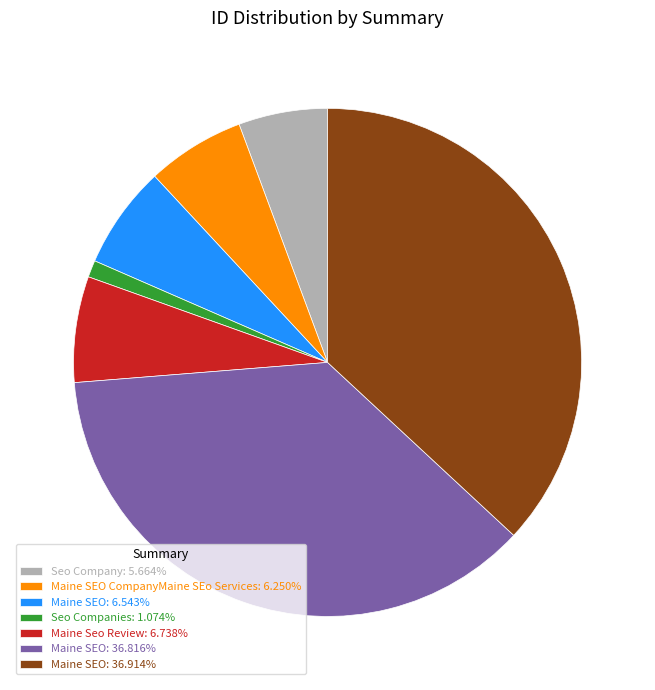

How many segments does this pie chart have?

7